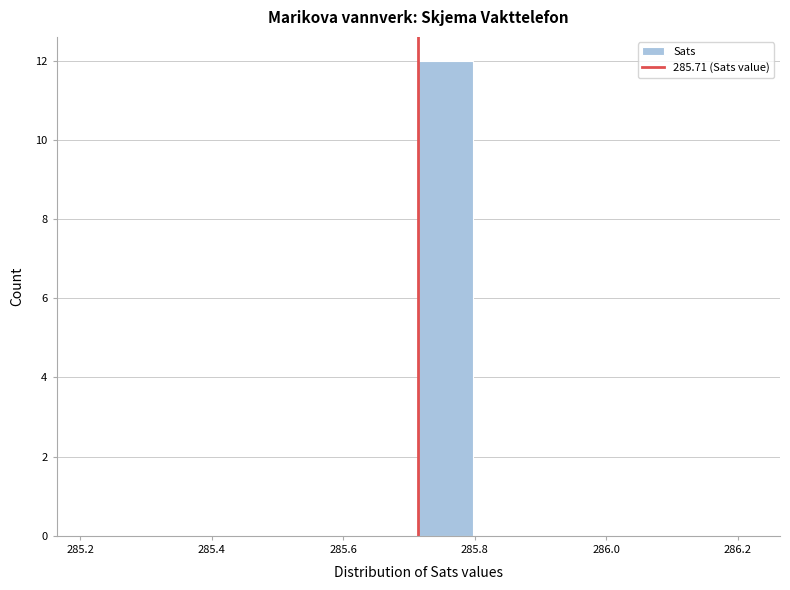

What is the height of the bar covering 285.72 to 285.80 on the x-axis? Neither the bar edges nor the heights are printed on the chart, so give them approximately, as read against the axes.

12